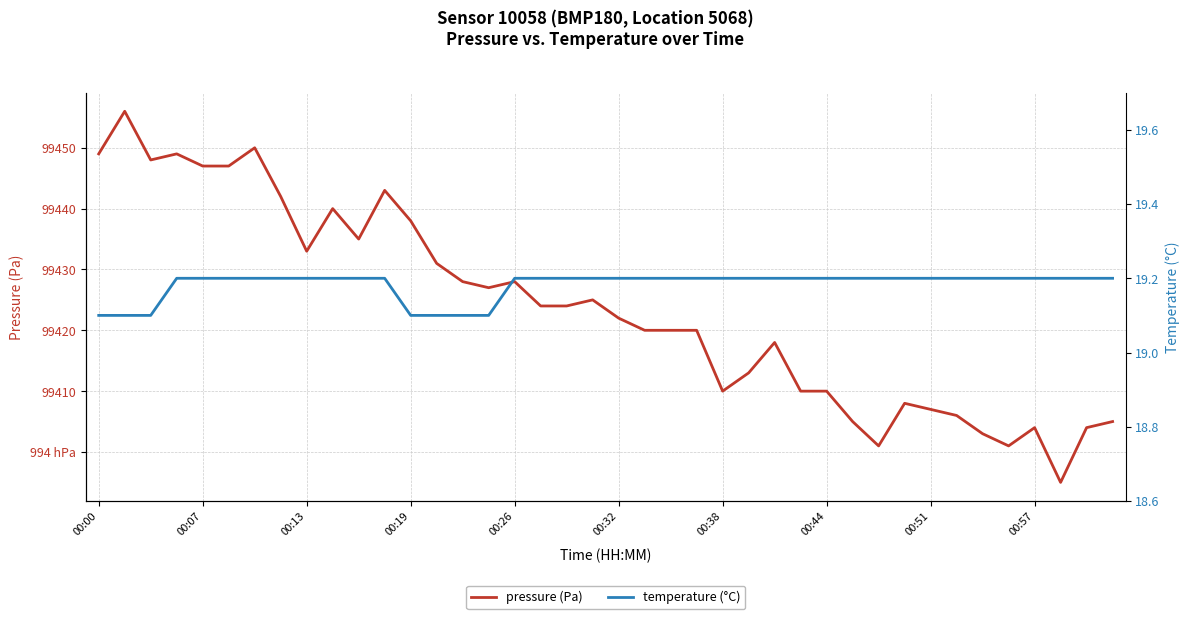

What are all the series names shown in the legend?

pressure (Pa), temperature (°C)